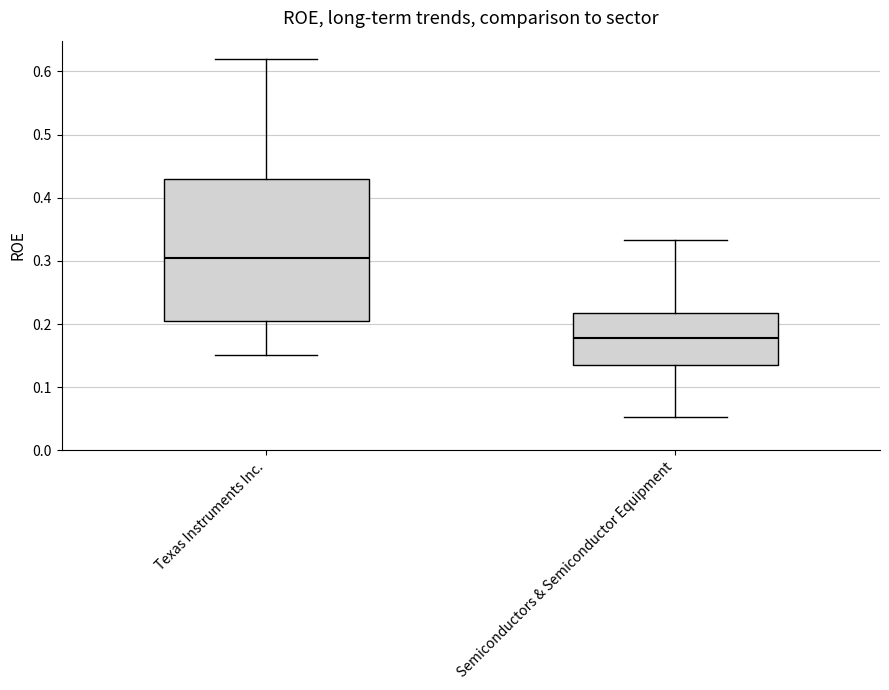

Where does the lower whisker of the box for Texas Instruments Inc. end on the y-axis? The values are not printed on the chart, so give them approximately, as read against the axis.

0.15